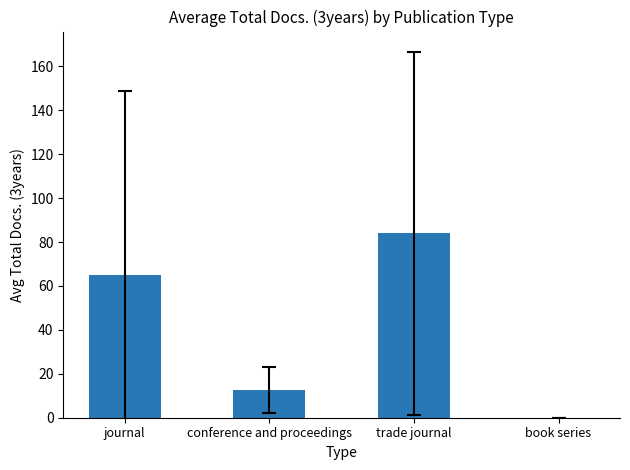

True or false: the data shows 84.0 at trade journal.

True